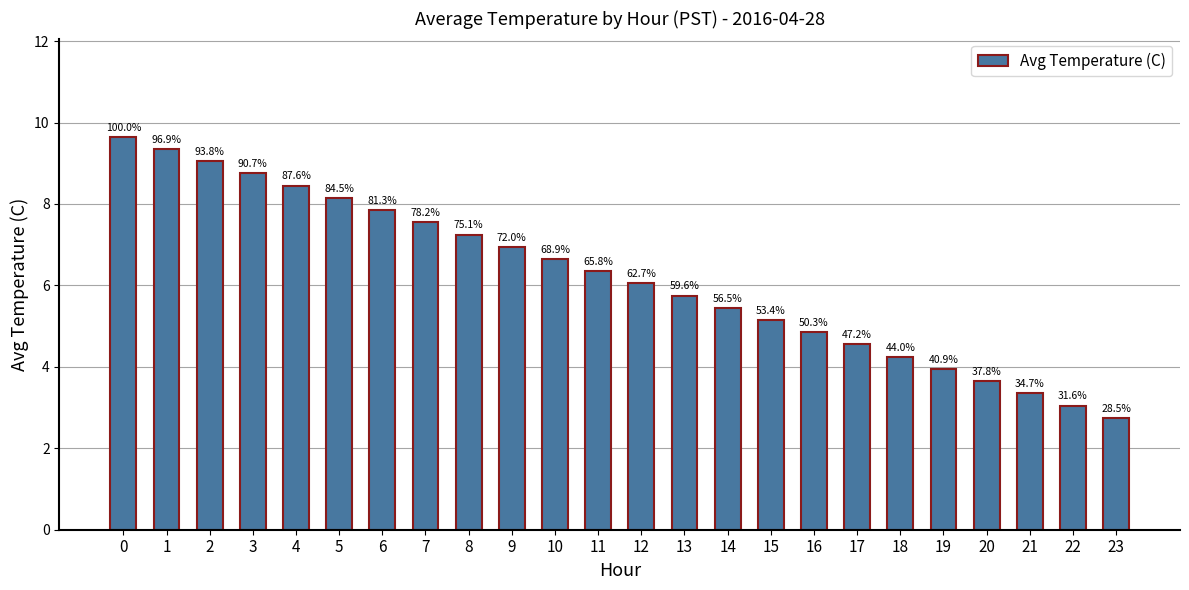

What is the maximum value shown in the chart?

9.7